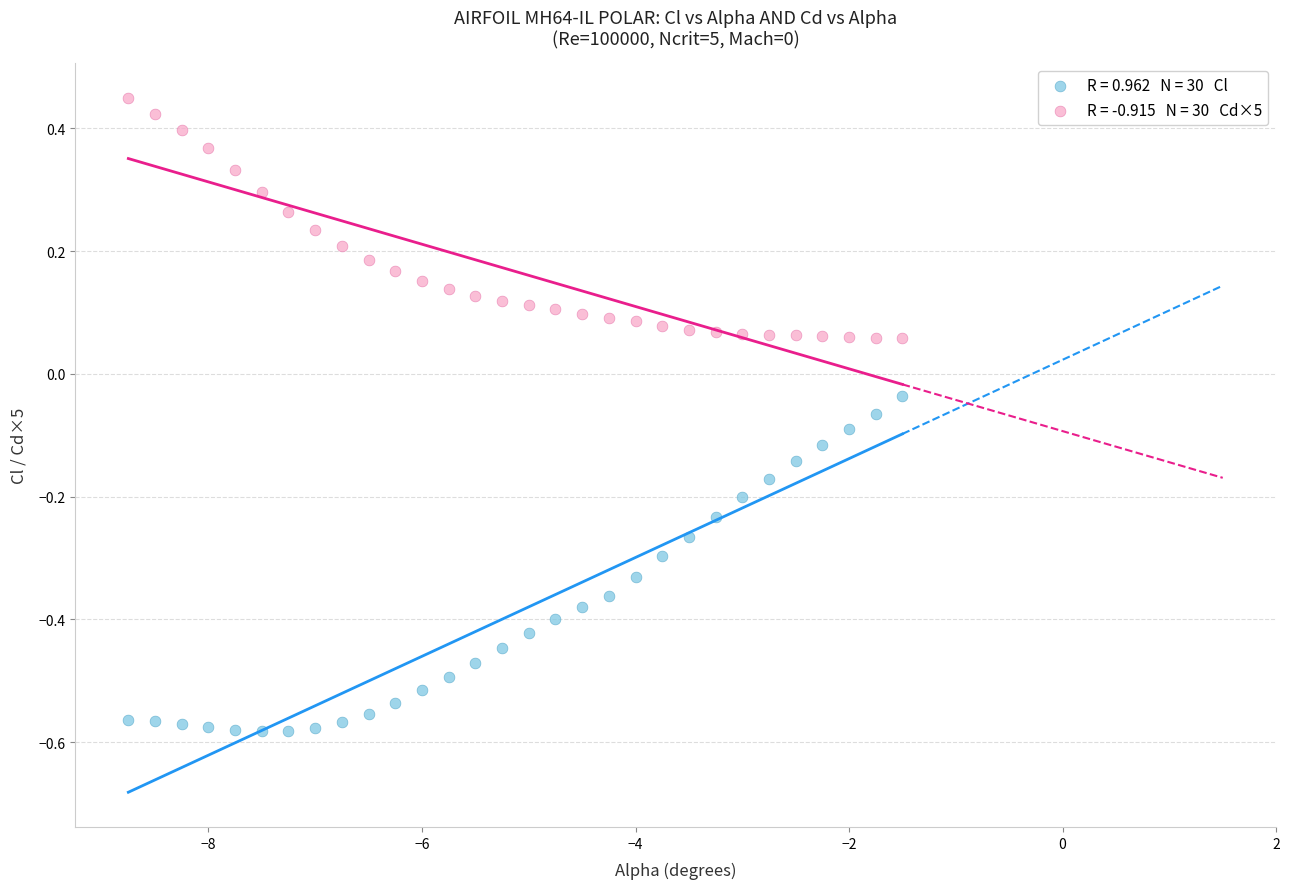

Across all data points, what is the range of Y values (max minus min)?

1.0